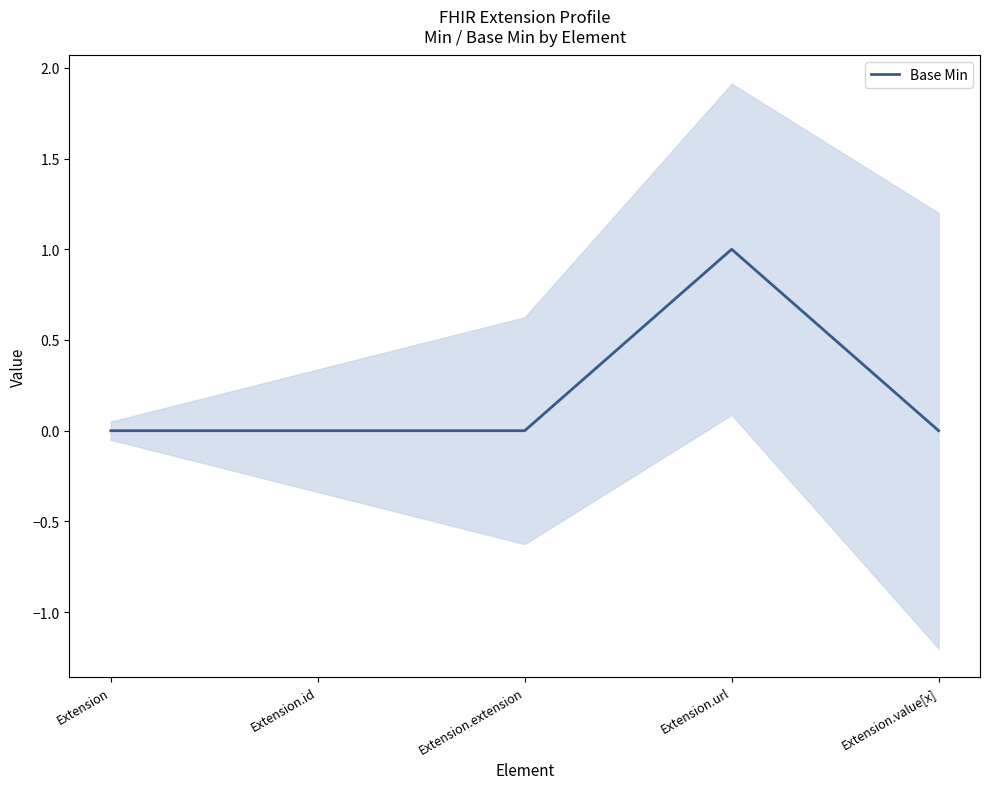

What is the label of the 4th point from the right?

Extension.id